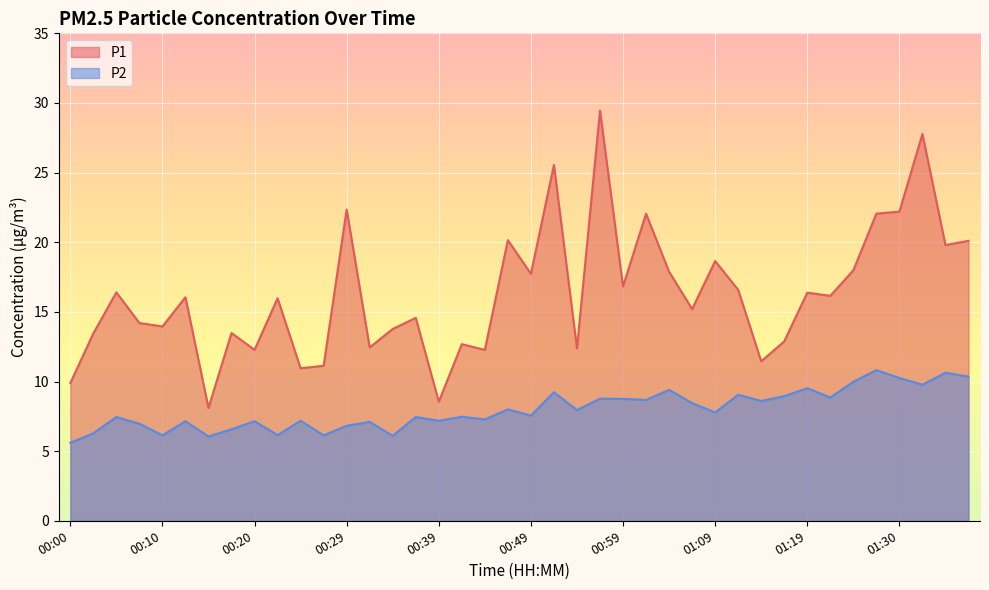

What is the difference between the highest and lowest values at 01:11?

7.5